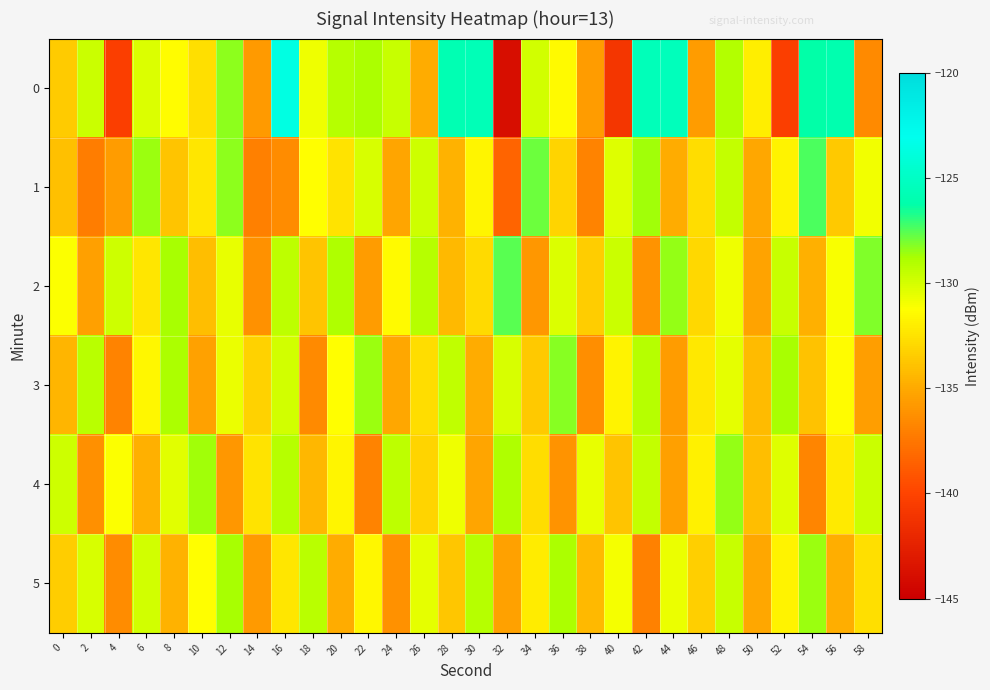

What is the total value across all series at 22?

-791.5